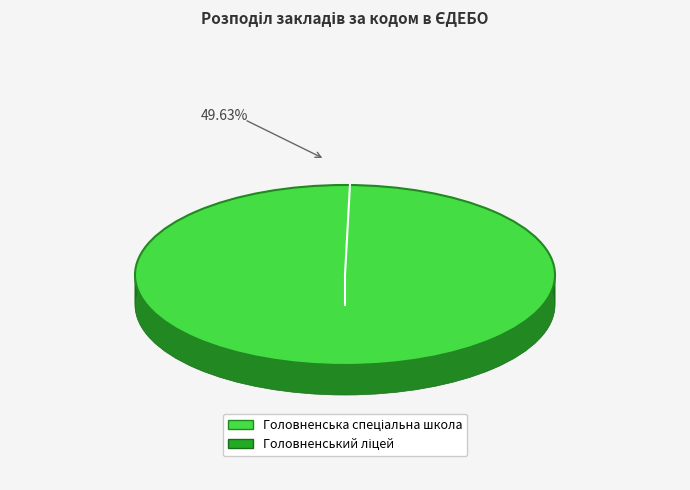

Which category has the biggest portion of the pie?

Головненський ліцей